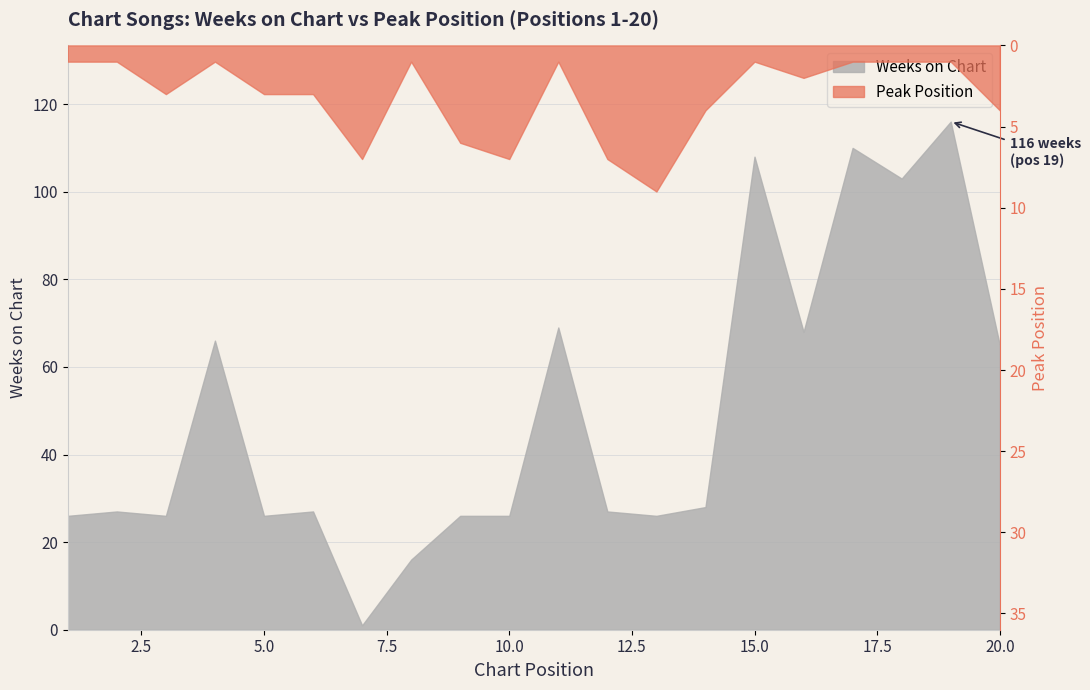

Which has a higher value, 14 or 18?

18